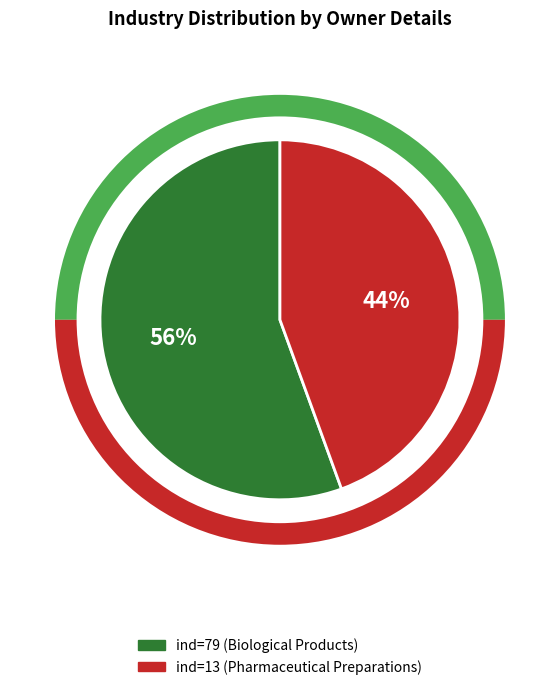

What is the majority slice?

79